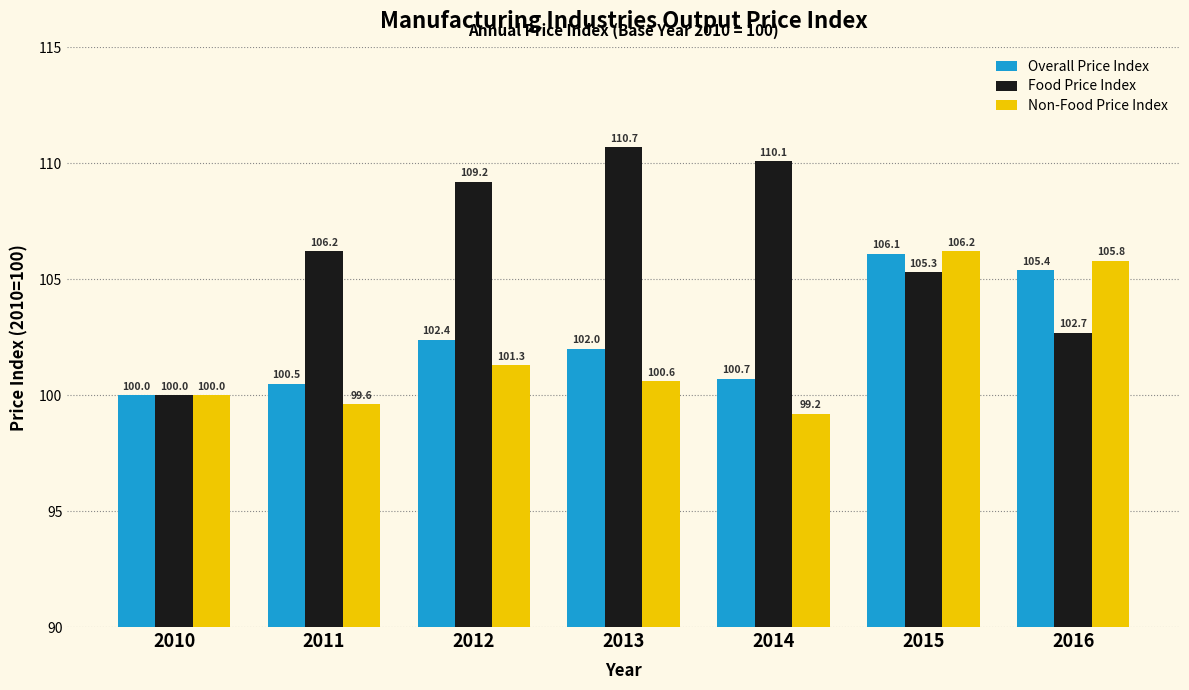

Does the chart contain any negative values?

No